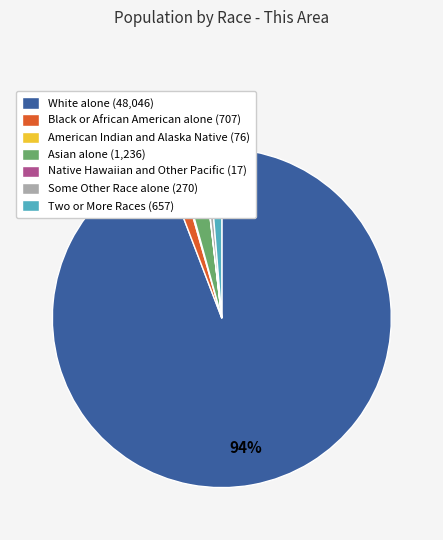

To the nearest percent, what is the average slice percentage?

14%